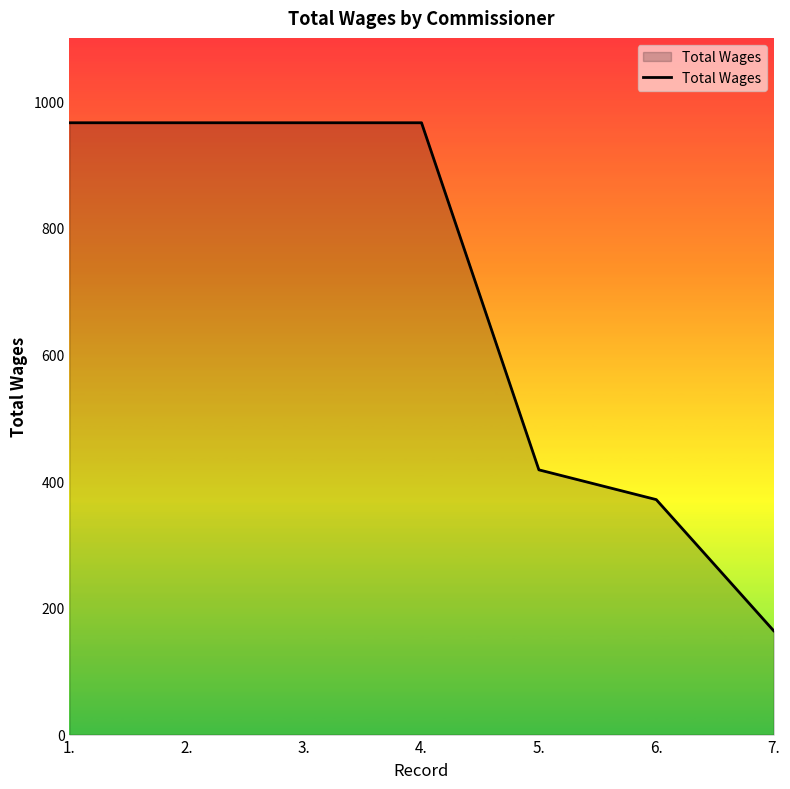

What is the difference between the values at 5. and 6.?

47